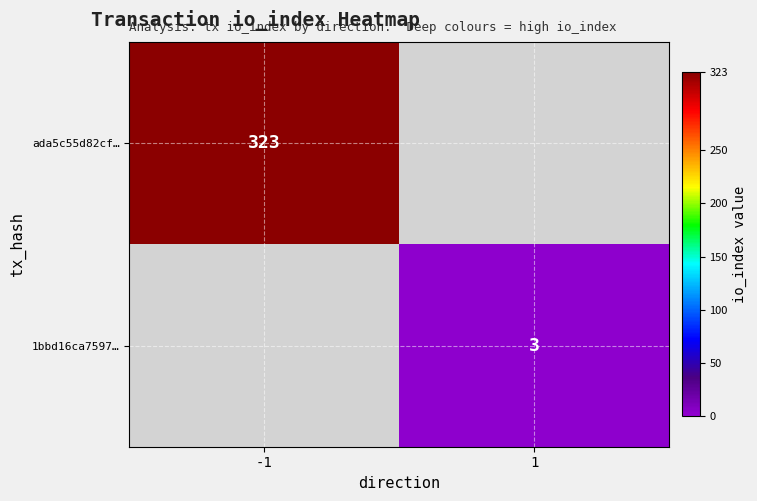

The 1bbd16ca7597… series shows 2 at 1. True or false?

False